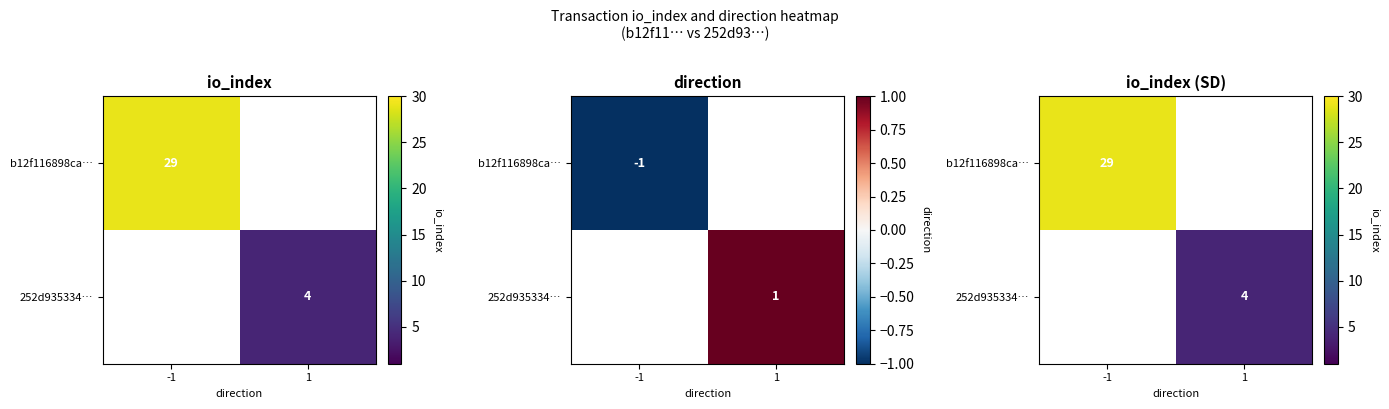

What value does the b12f116898ca… series have at -1?

29.0